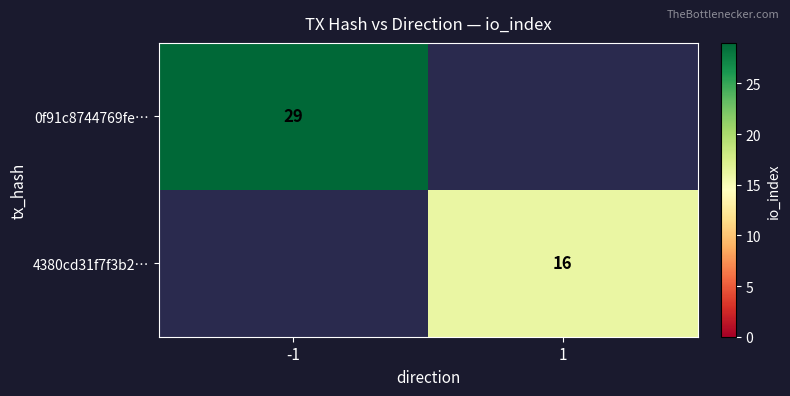

How many data points does each series have?

2